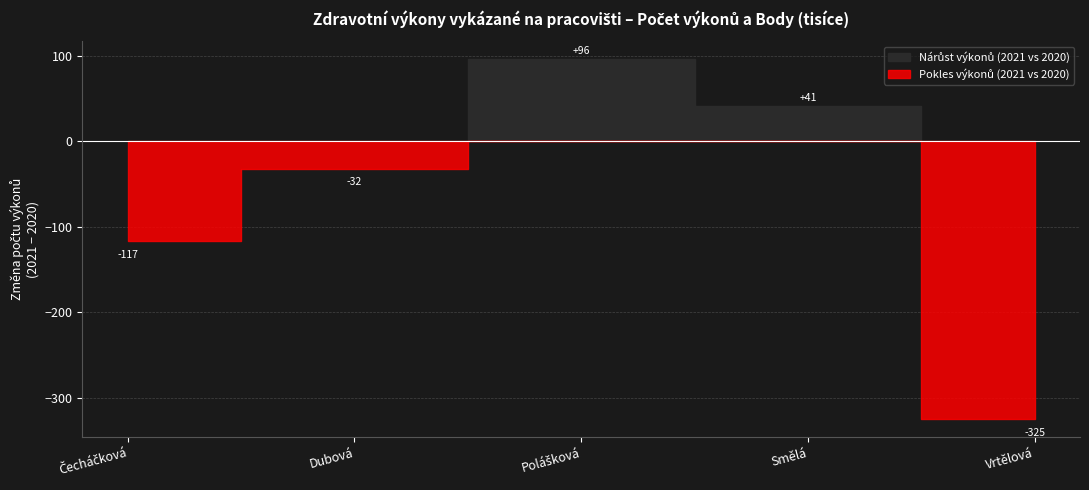

True or false: Počet výkonů 2020 and Body (tisíce) 2020 cross at least once.

False